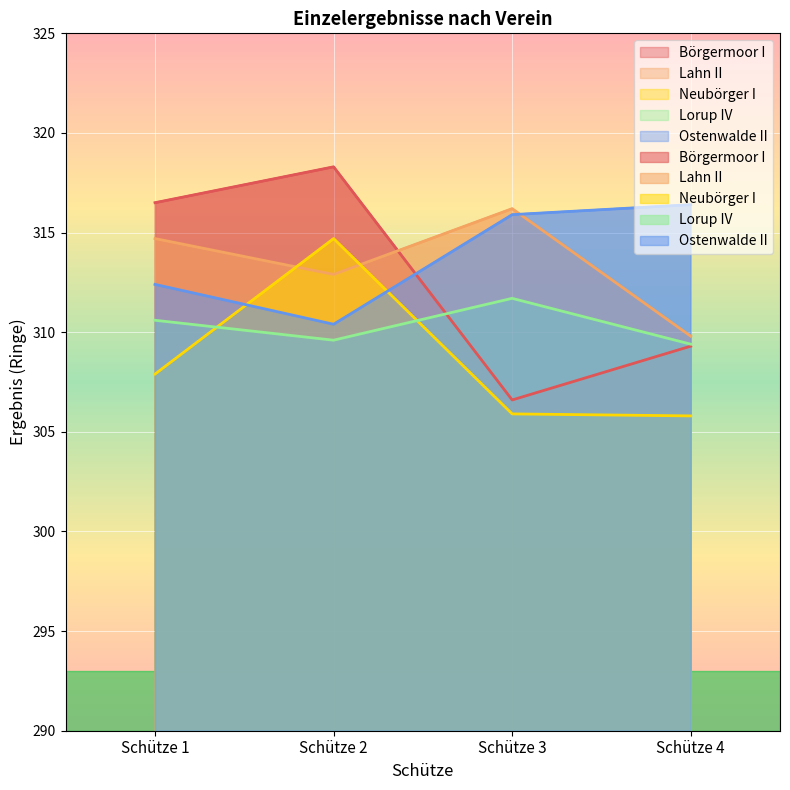

List the series in order of their peak value, lowest first.

Lorup IV, Neubörger I, Lahn II, Ostenwalde II, Börgermoor I